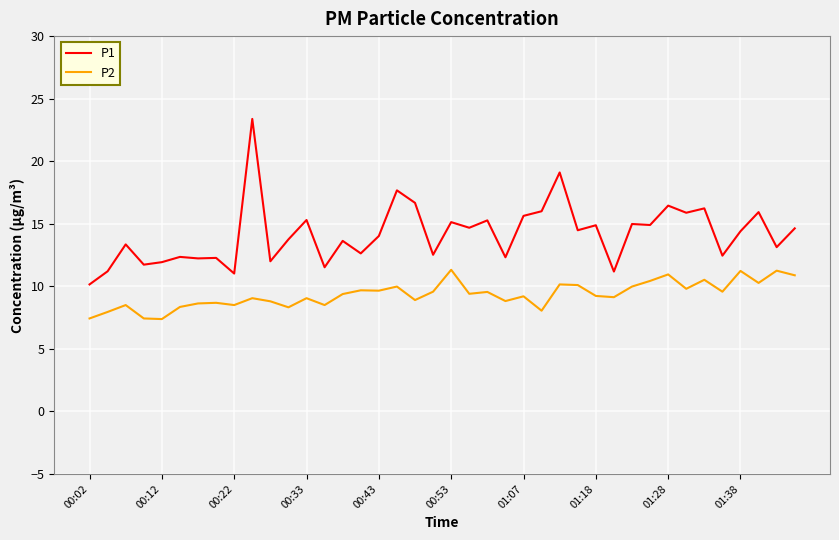

What is the maximum value shown in the chart?

23.4